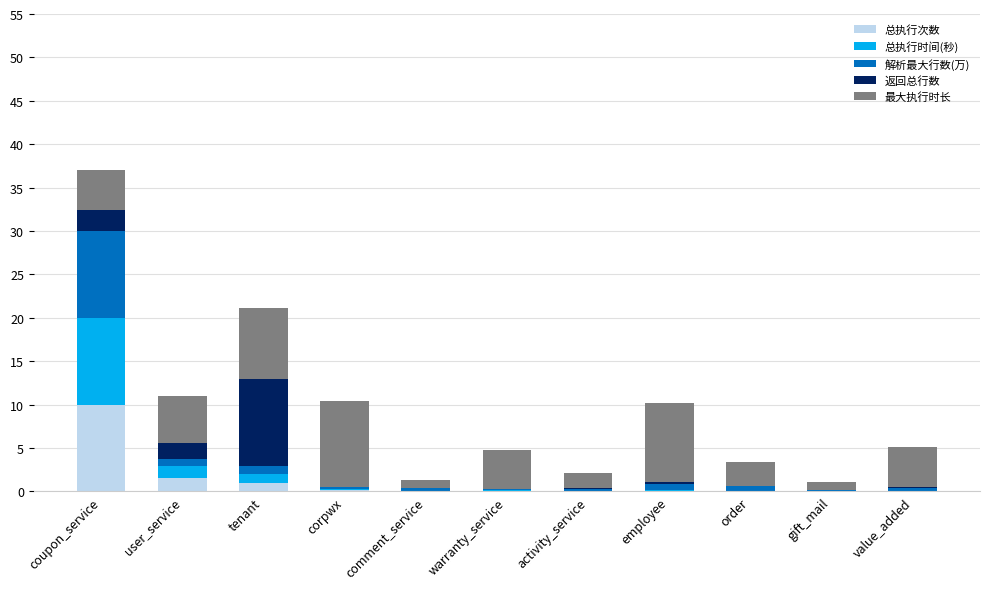

Does the chart contain stacked bars?

Yes